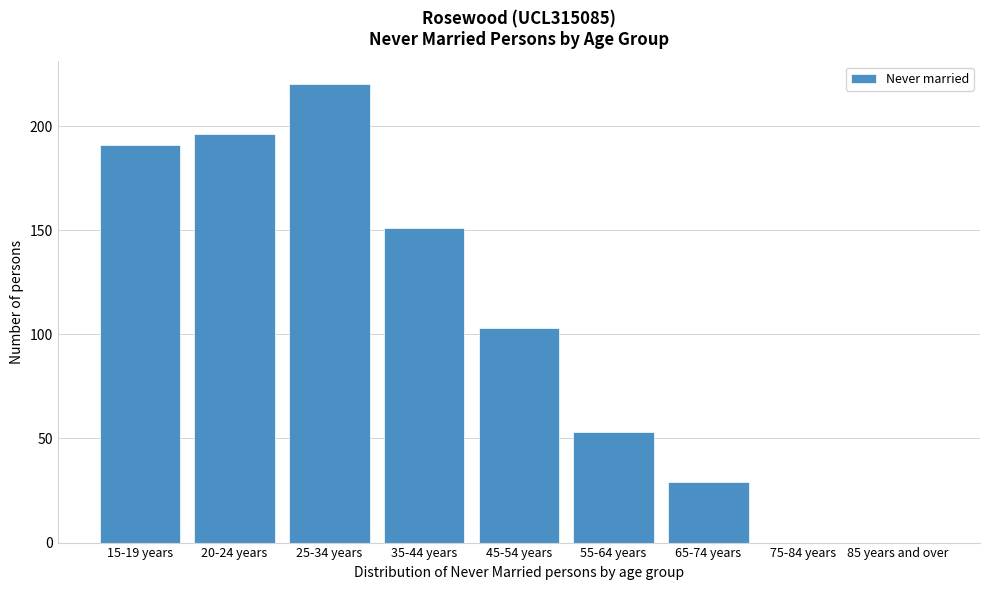

Reading right to left, transcribe all the data shown in this chart.

85 years and over=0	75-84 years=0	65-74 years=29	55-64 years=53	45-54 years=103	35-44 years=151	25-34 years=220	20-24 years=196	15-19 years=191